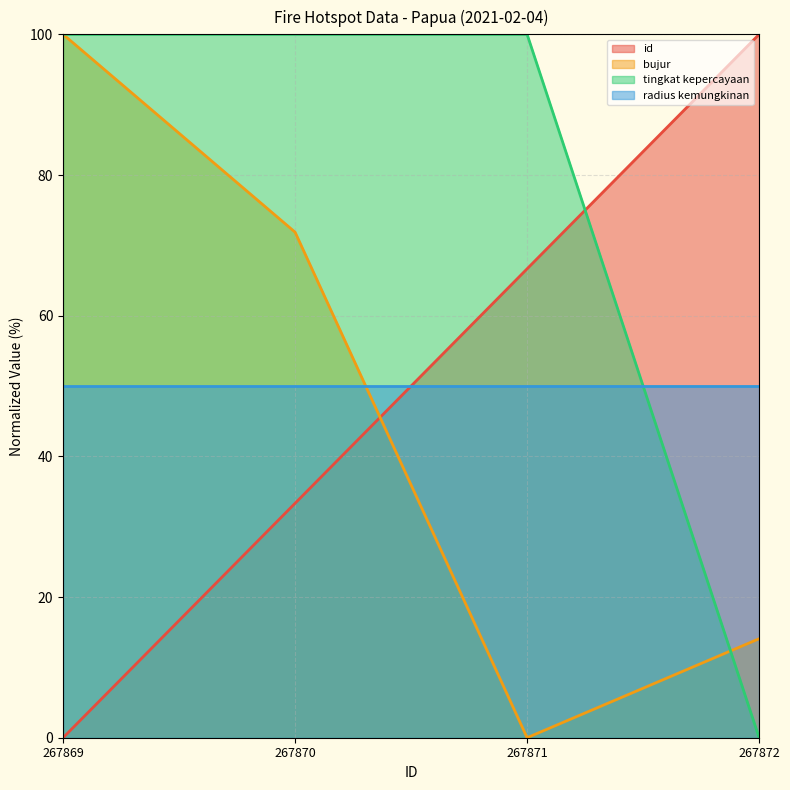

Between which two adjacent categories do id and bujur first intersect?

267870 and 267871